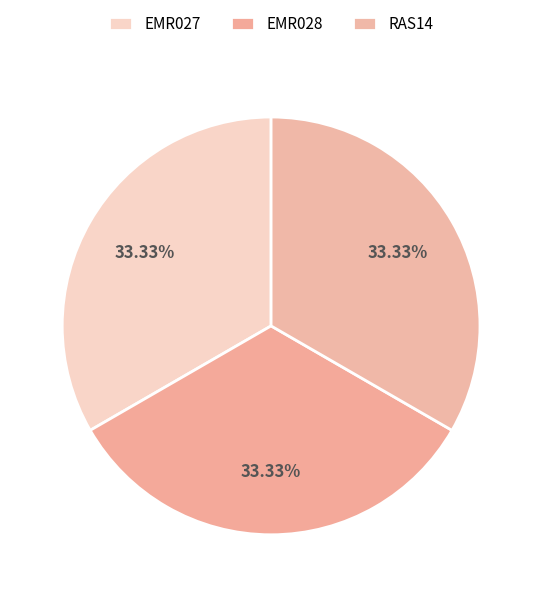

To the nearest percent, what is the combined percentage of EMR027 and RAS14?

67%